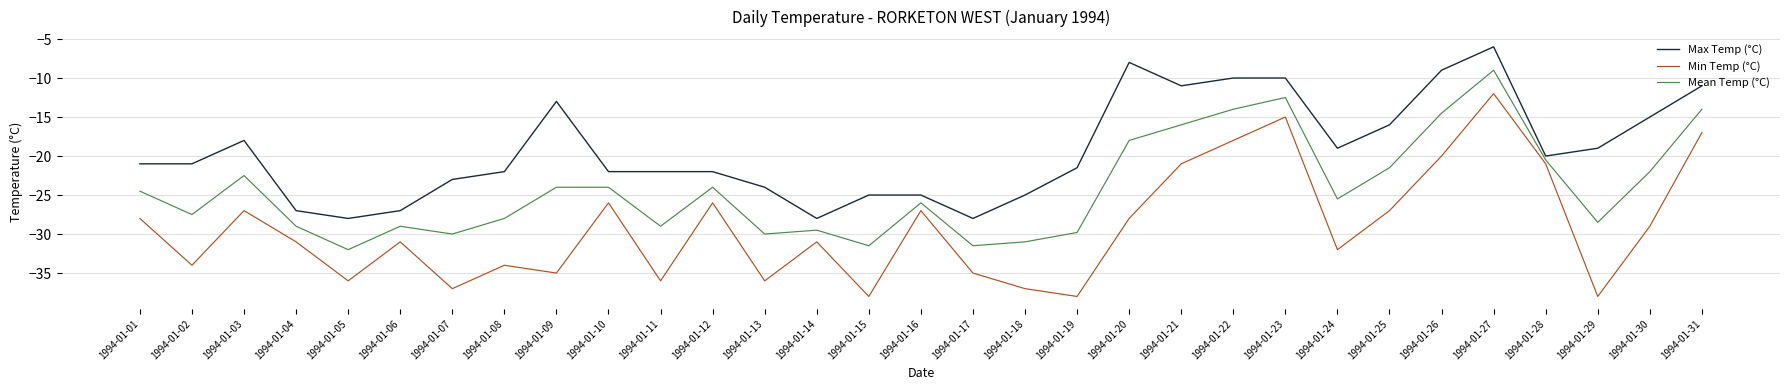

The value of Max Temp (°C) at 1994-01-29 is -9.6. True or false?

False